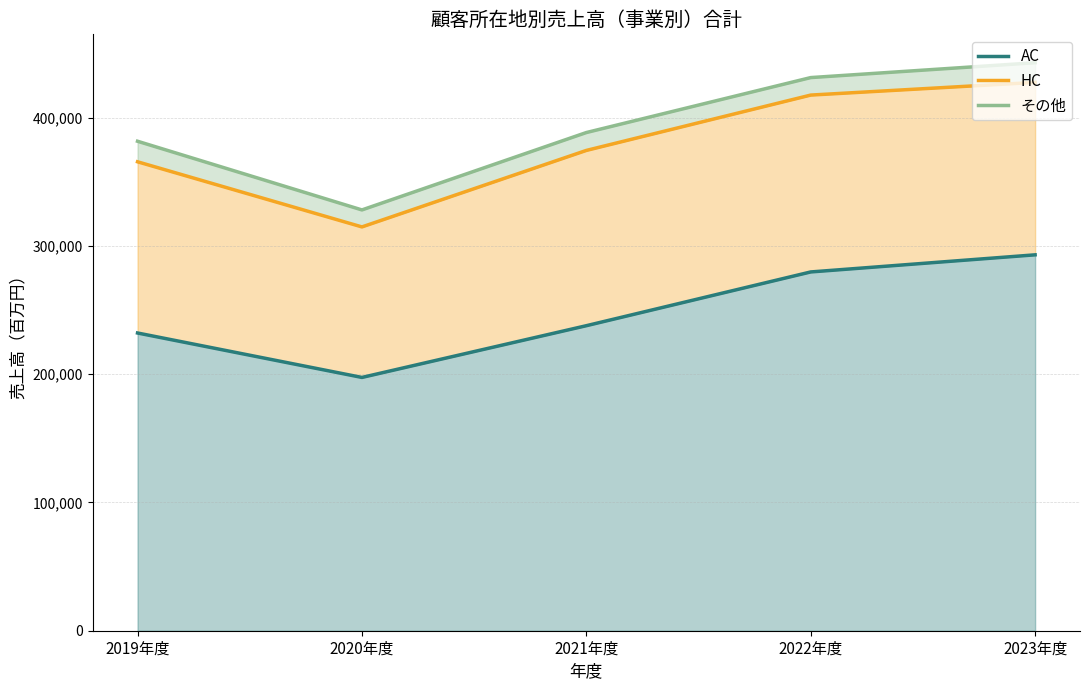

What is the sum of all HC values?

1899813